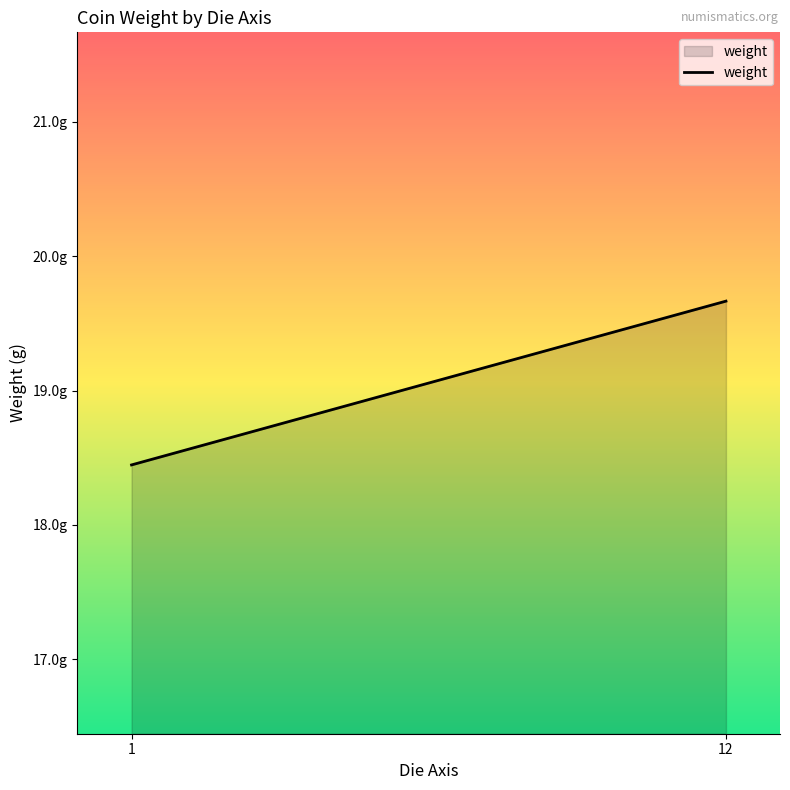

Rank the categories by value from lowest to highest.

1, 12